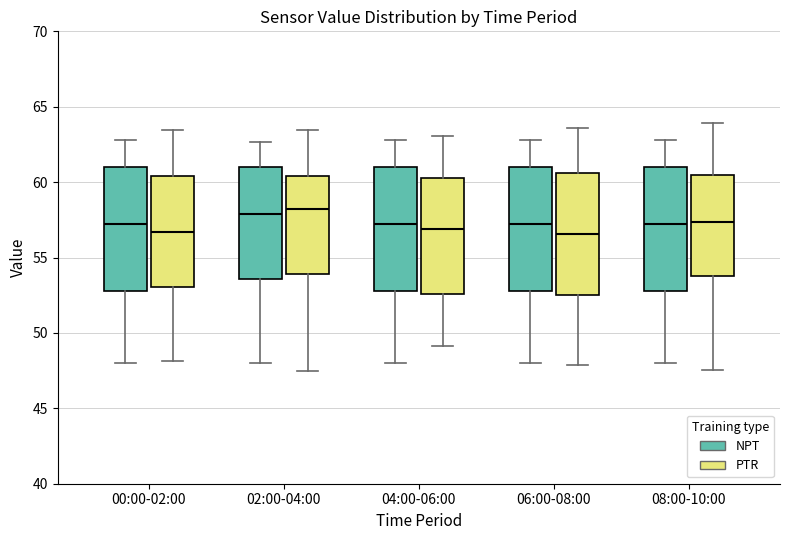

Where does the lower whisker of the box for 08:00-10:00 (NPT) end on the y-axis? The values are not printed on the chart, so give them approximately, as read against the axis.

48.0